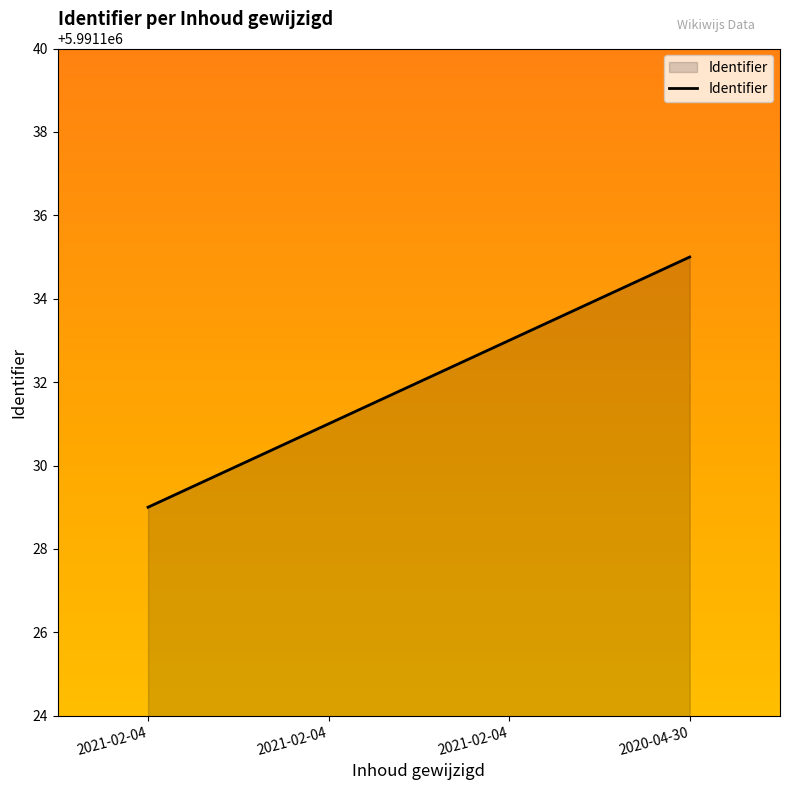

How many categories are shown in the chart?

4